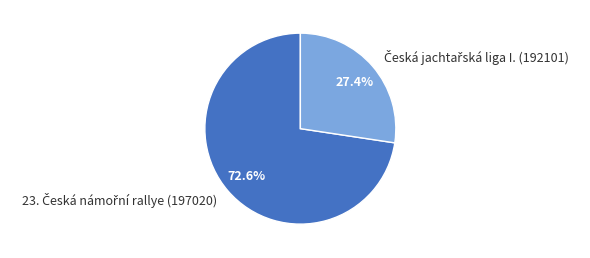

Is there any slice that represents more than half of the pie?

Yes